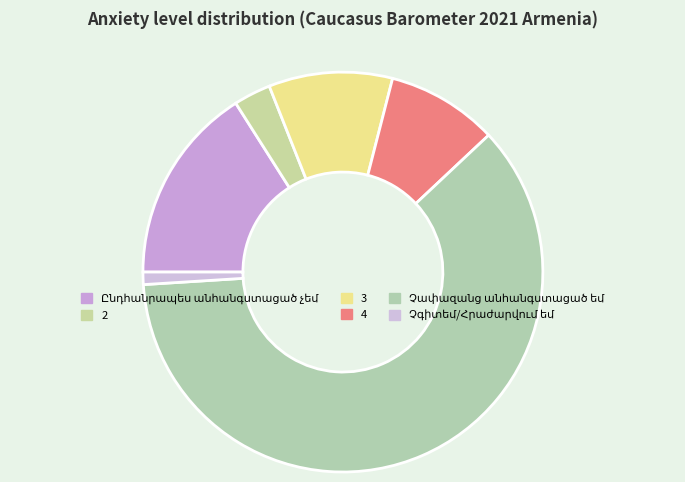

How many slices are in this pie chart?

6